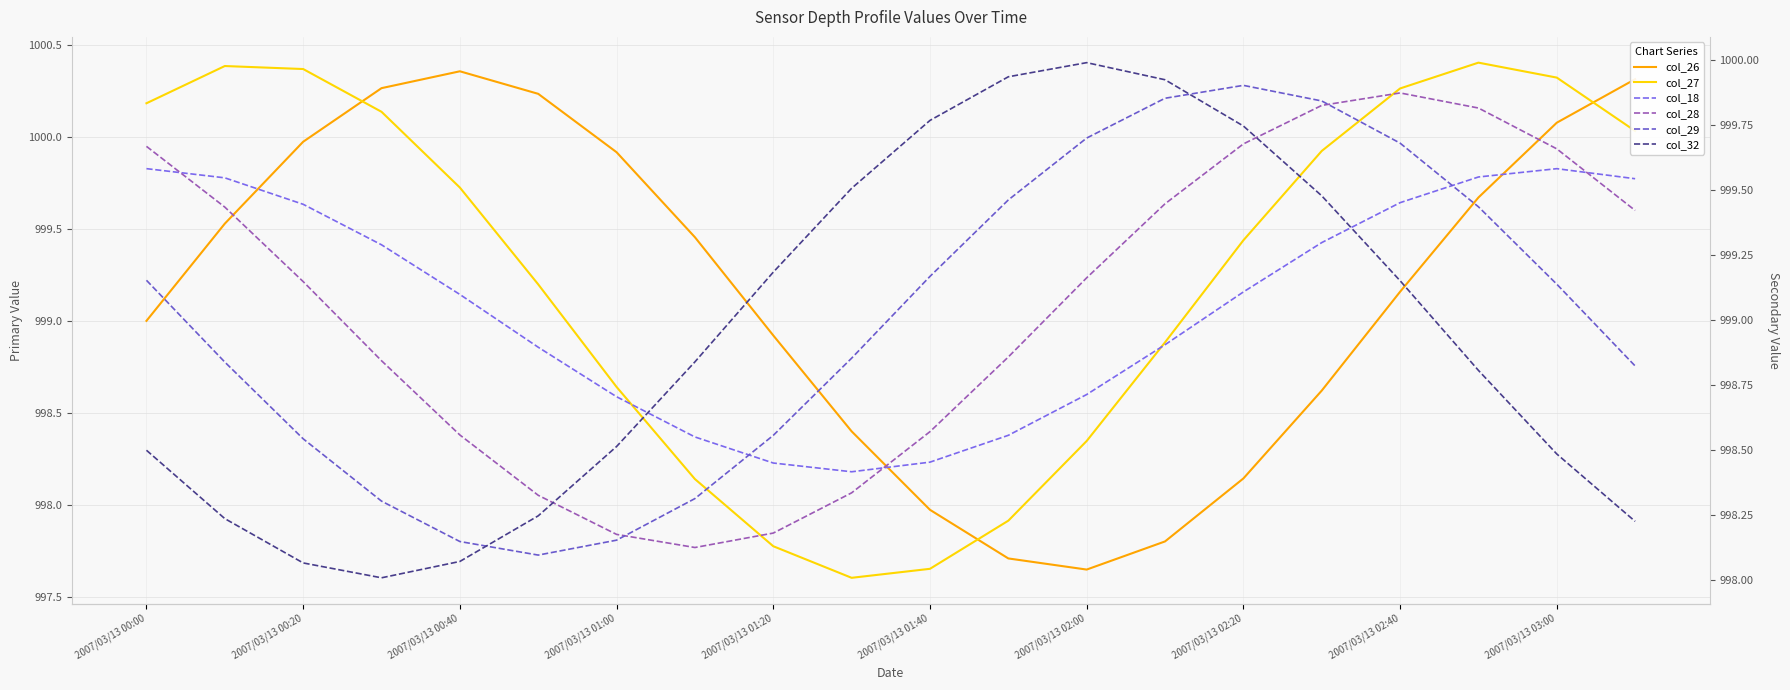

Does the chart display data point markers on the line(s)?

No